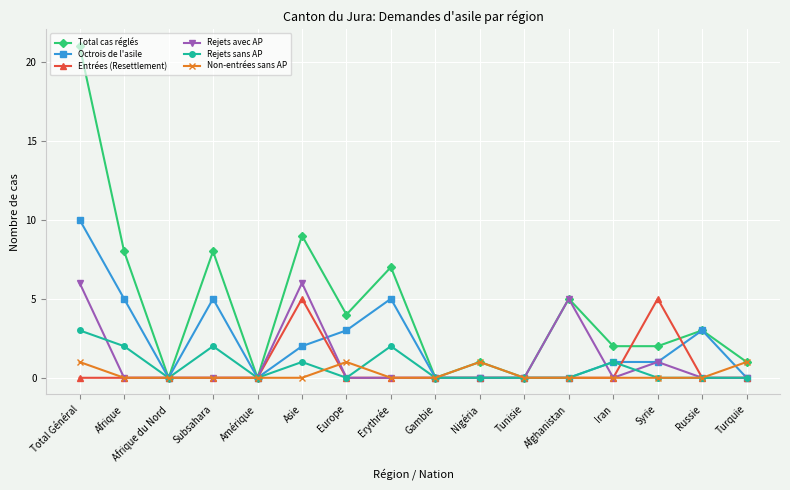

At which category is the sum across all series the highest?

Total Général